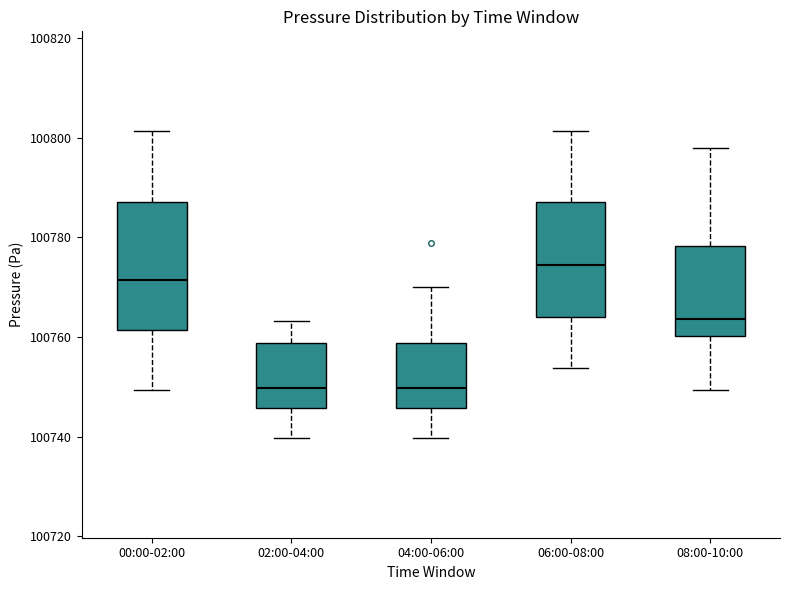

Where does the lower whisker of the box for 00:00-02:00 end on the y-axis? The values are not printed on the chart, so give them approximately, as read against the axis.

100750